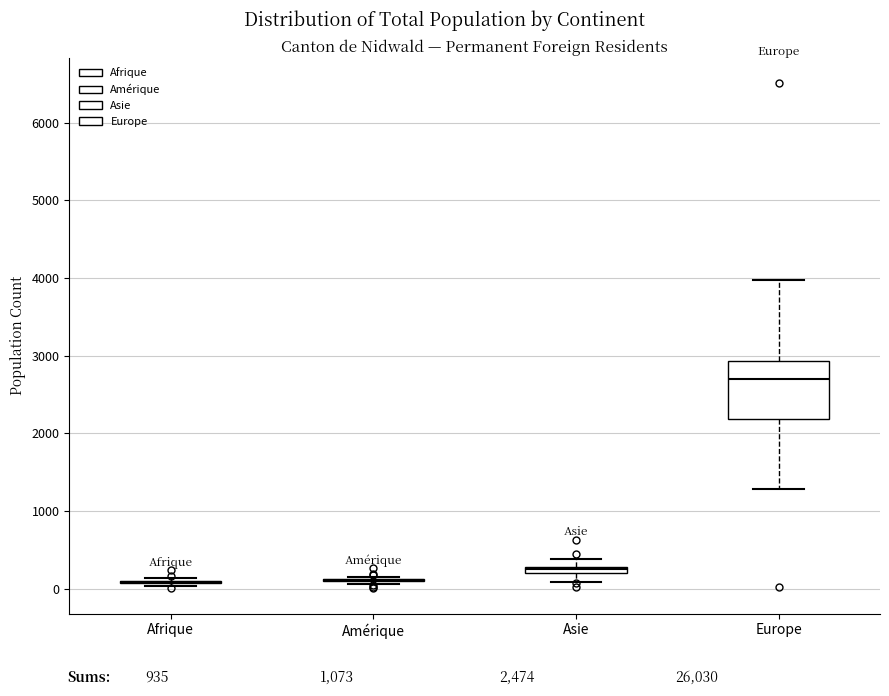

Comparing the boxes themselves (not the whiskers), which one is the tallest?

Europe